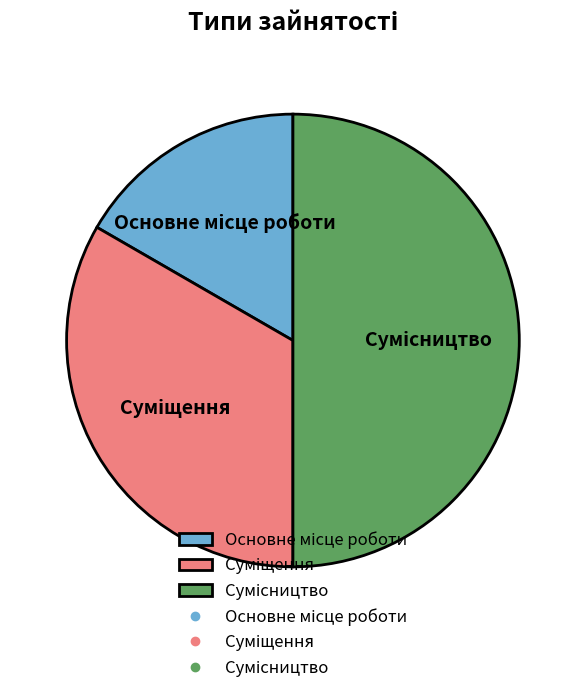

How many slices are in this pie chart?

3